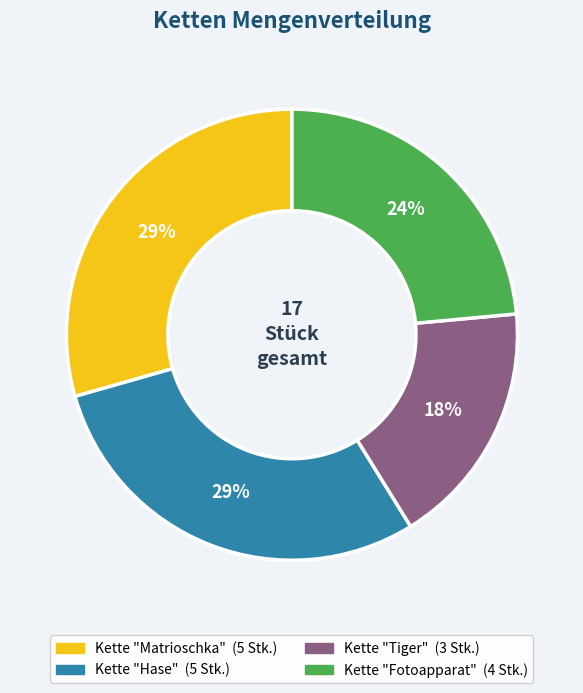

Is there a majority slice in this chart?

No